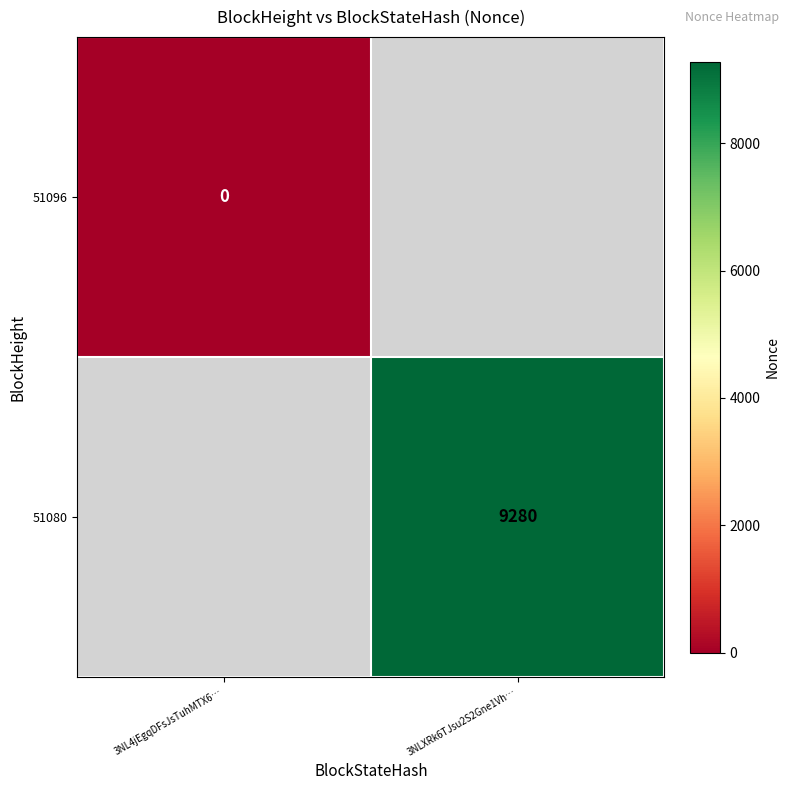

How many data points does each series have?

2